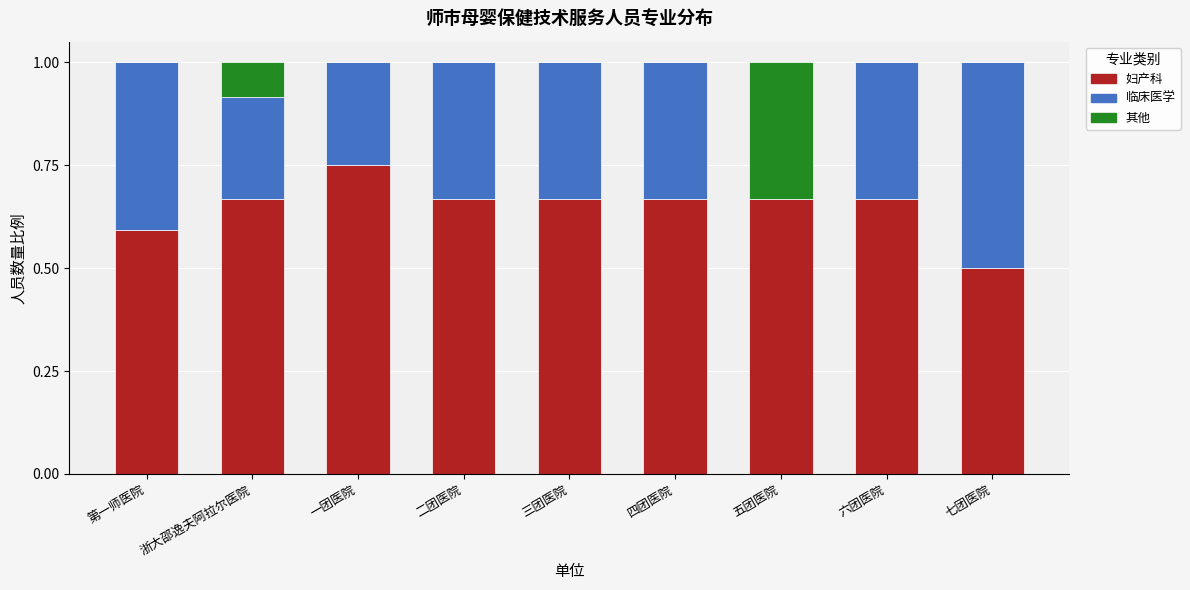

Read the 妇产科 value at 第一师医院.

0.6